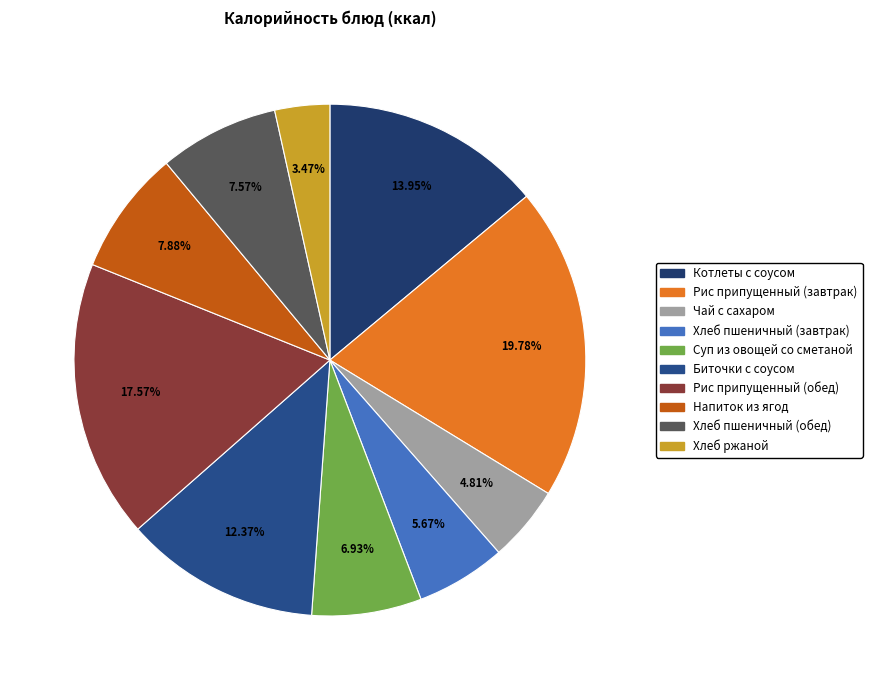

Approximately how many times larger is the value at Котлеты с соусом compared to Хлеб ржаной?

4.0